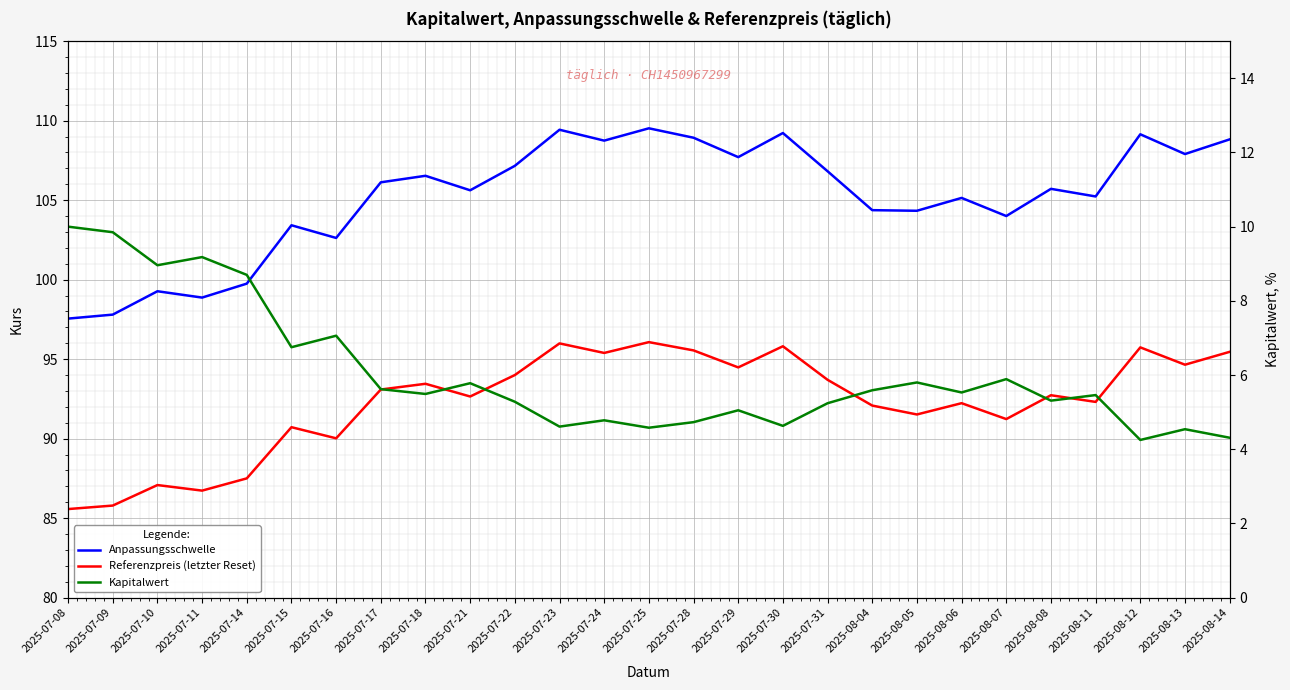

The value of Referenzpreis (letzter Reset) at 2025-07-15 is 90.7. True or false?

True